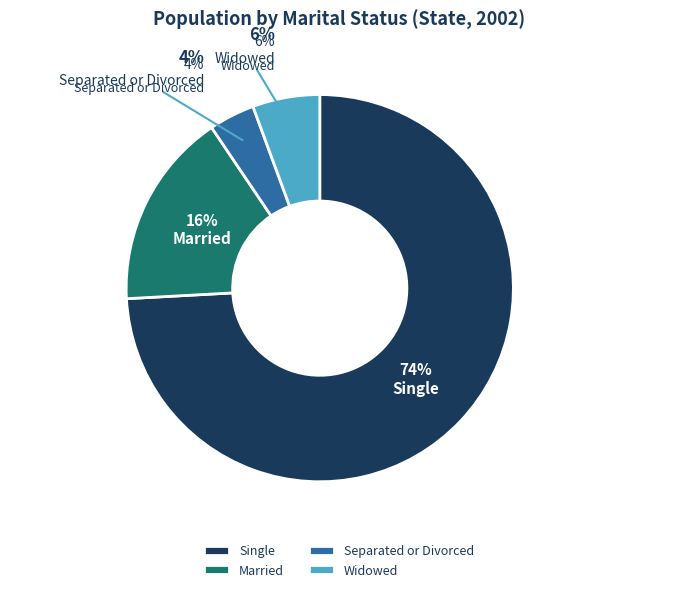

Which slice is the smallest?

Separated or Divorced